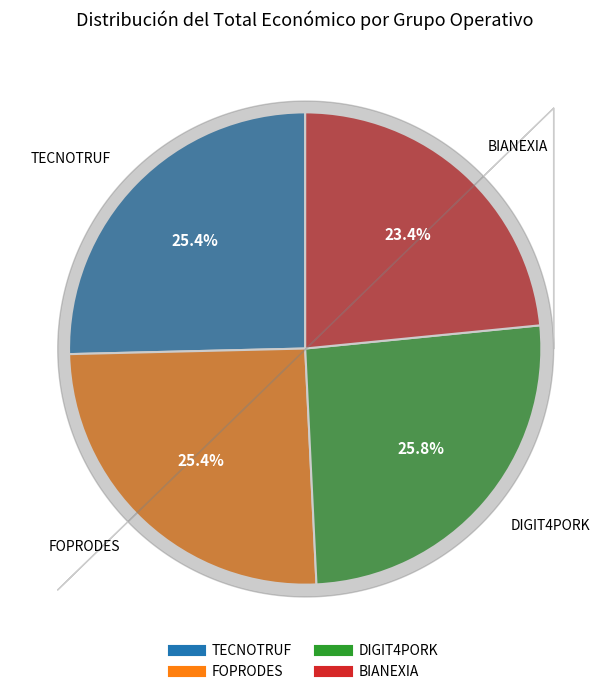

Combined, what portion of the pie is FOPRODES and BIANEXIA?

48.8%